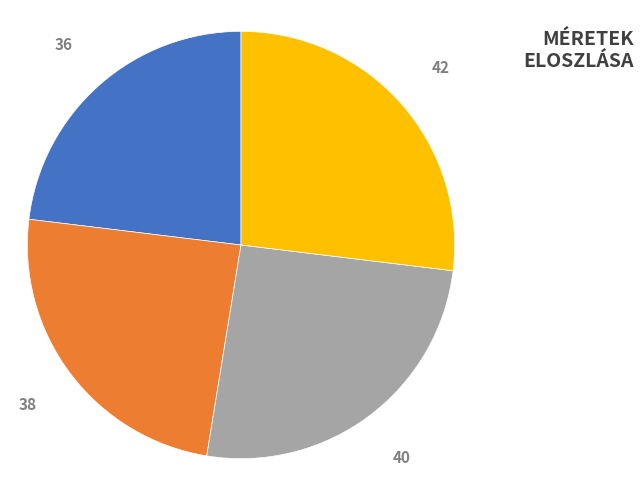

To the nearest percent, what portion does 36 represent?

23%